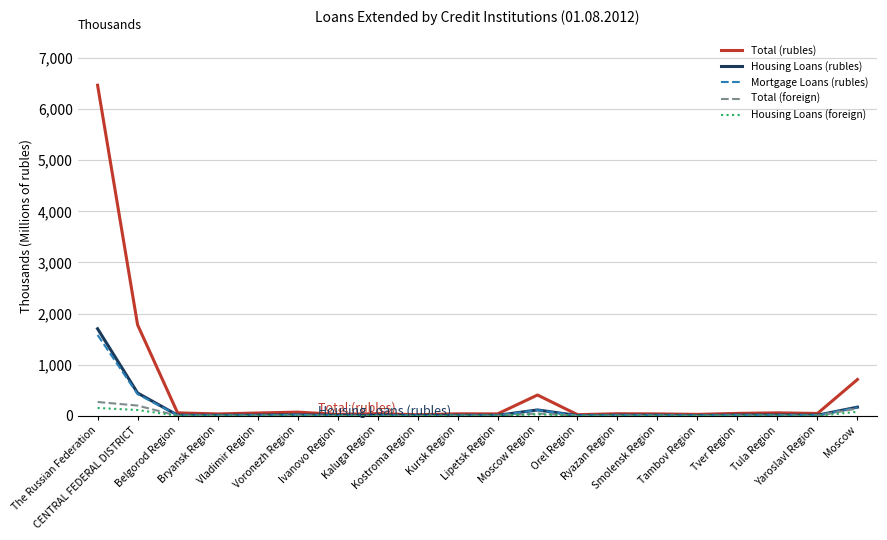

At which label does Total (rubles) first exceed 45?

The Russian Federation